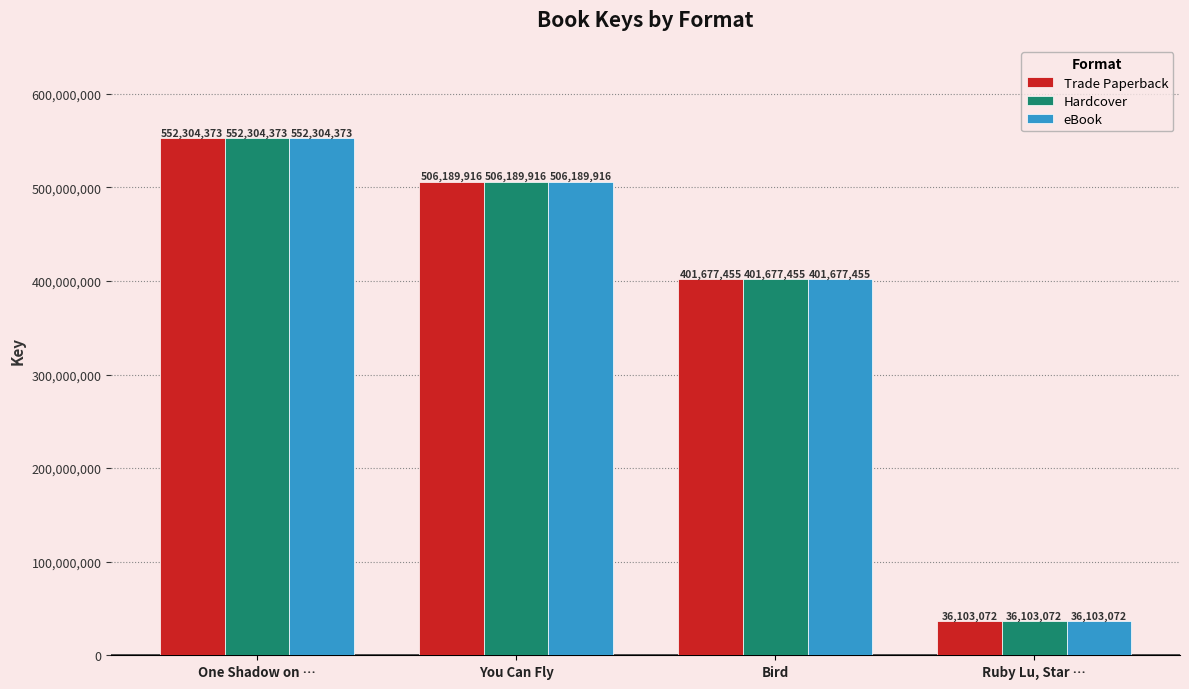

At which category does the chart reach its minimum across all series?

Ruby Lu, Star …